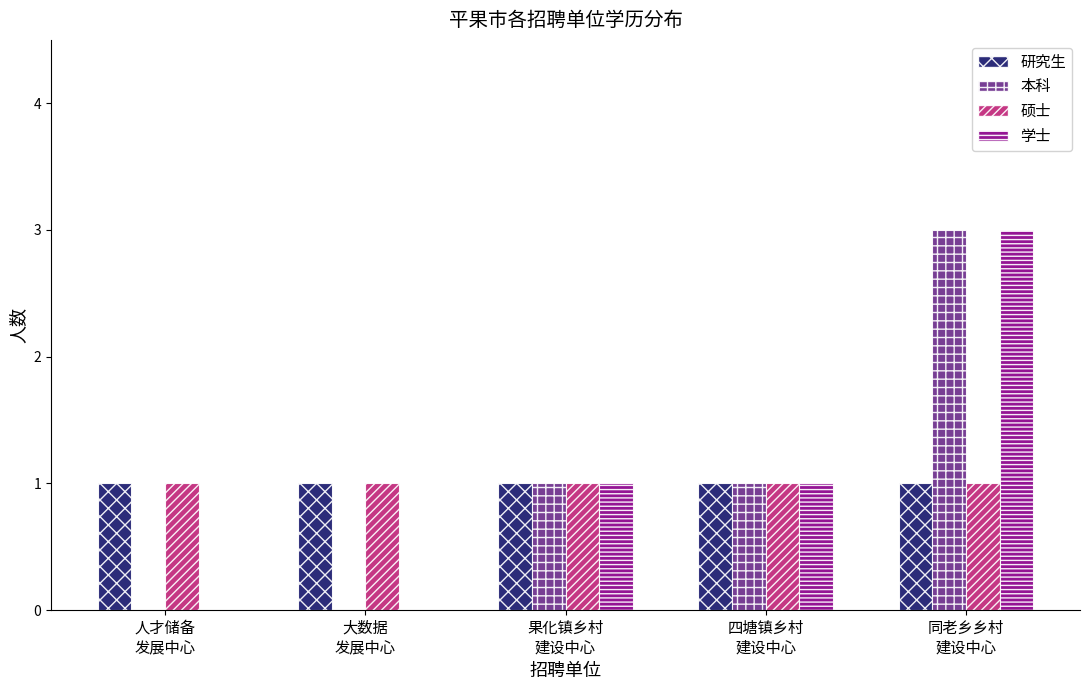

The 研究生 series shows 1 at 大数据
发展中心. True or false?

True